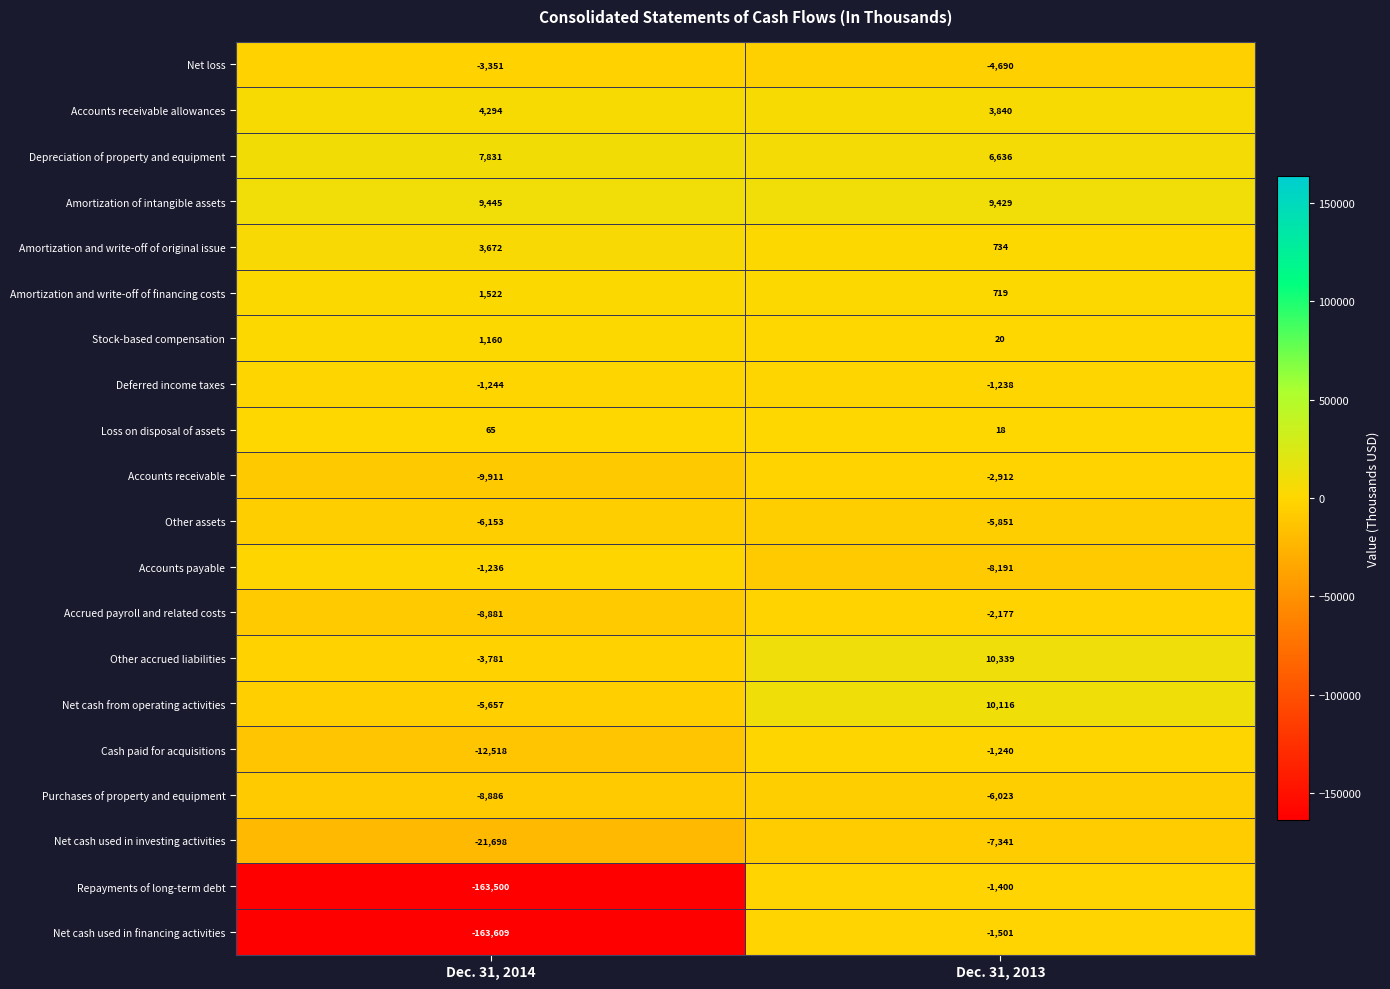

What is the sum of all Net cash from operating activities values?

4459